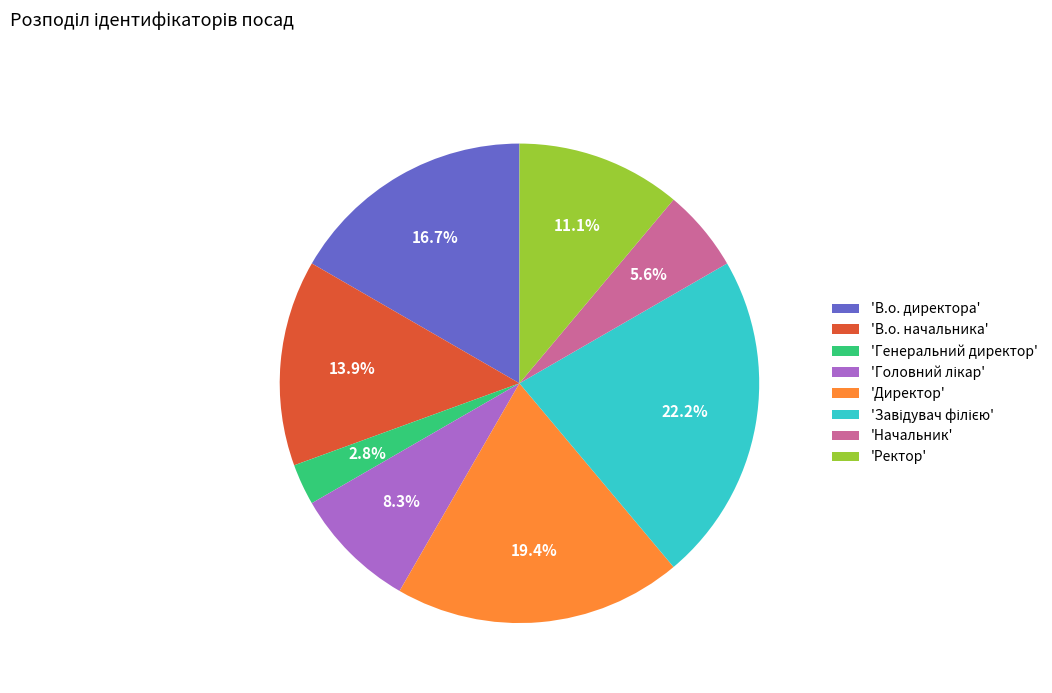

How many slices are in this pie chart?

8